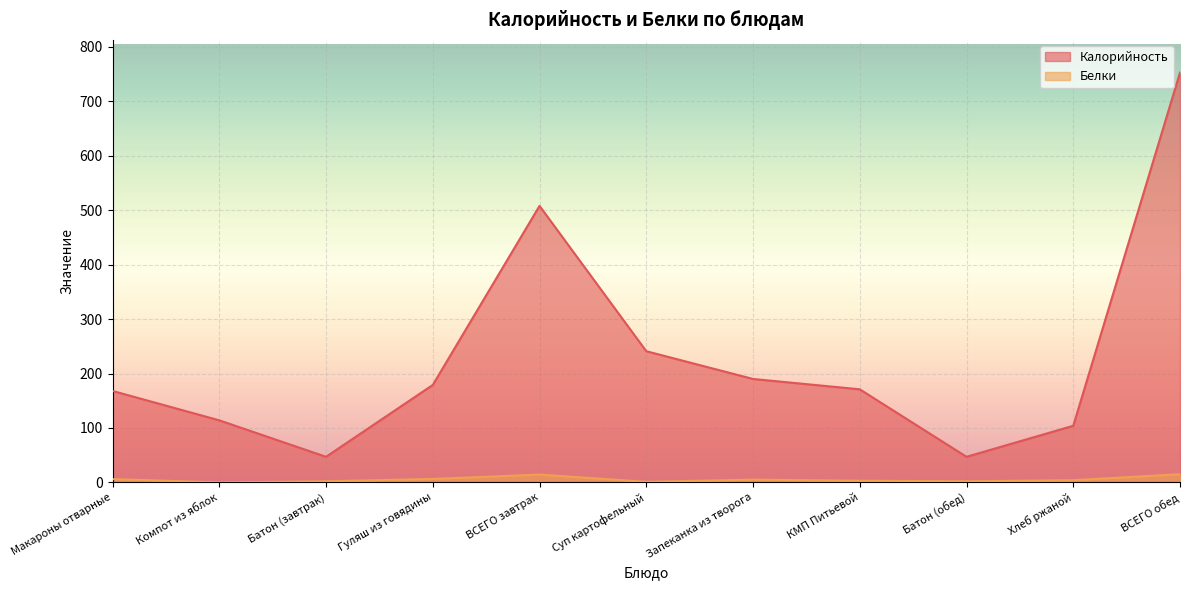

At which label does Калорийность reach its minimum?

Батон (завтрак)